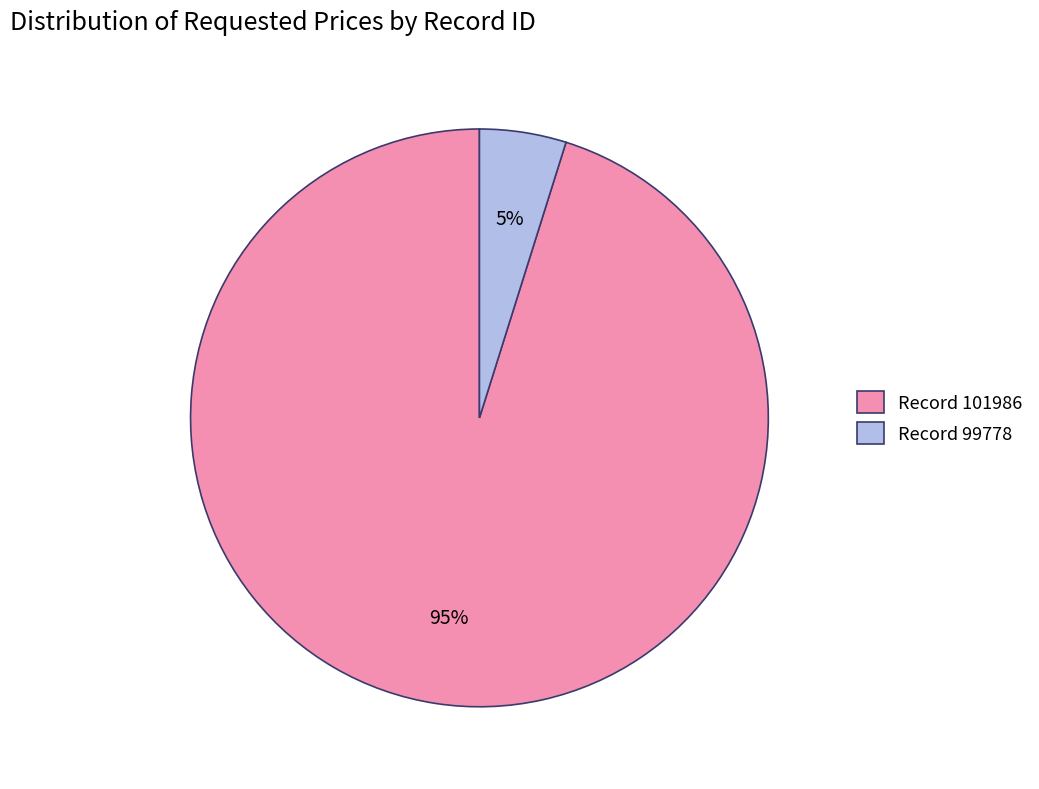

Which has a higher value, Record 101986 or Record 99778?

Record 101986